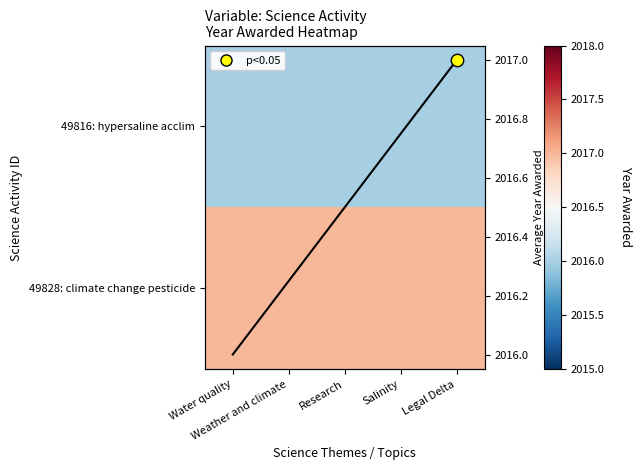

Which has a higher value, Research or Weather and climate?

Research